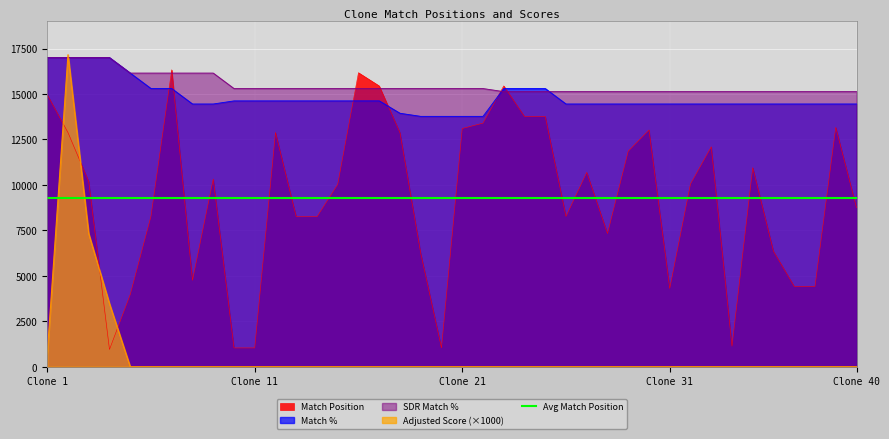

After their last crossing, which series has the higher values: Avg Match Position or Match Position?

Avg Match Position